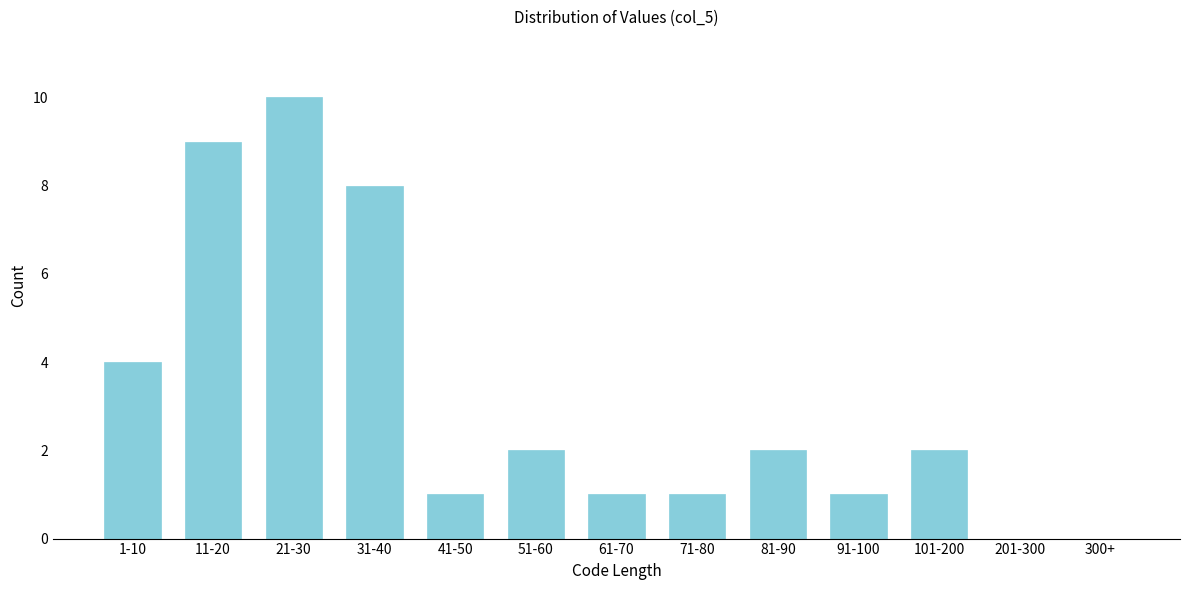

Reading left to right, transcribe all the data shown in this chart.

1-10=4	11-20=9	21-30=10	31-40=8	41-50=1	51-60=2	61-70=1	71-80=1	81-90=2	91-100=1	101-200=2	201-300=0	300+=0